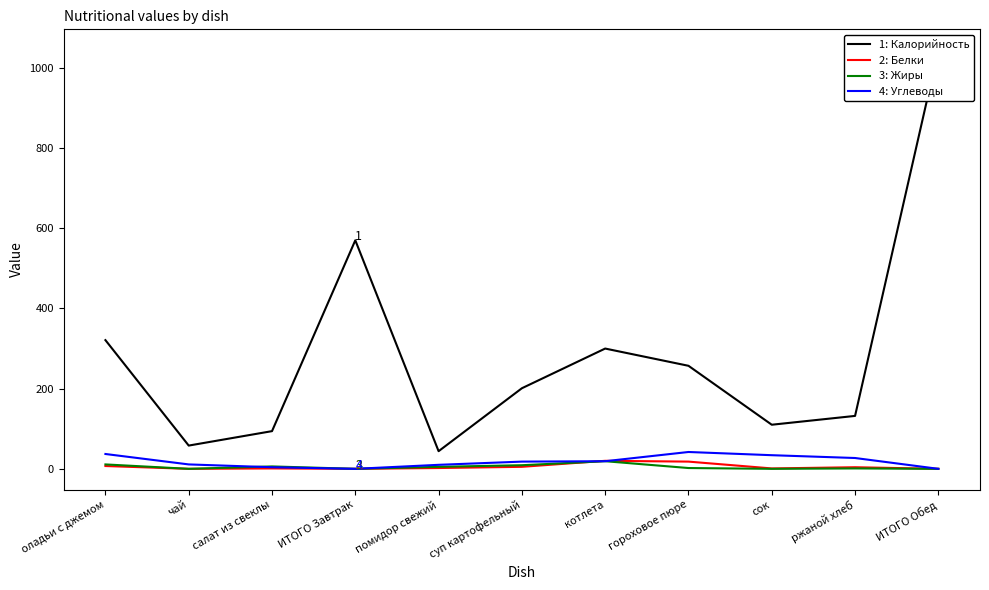

Does the chart display data point markers on the line(s)?

No